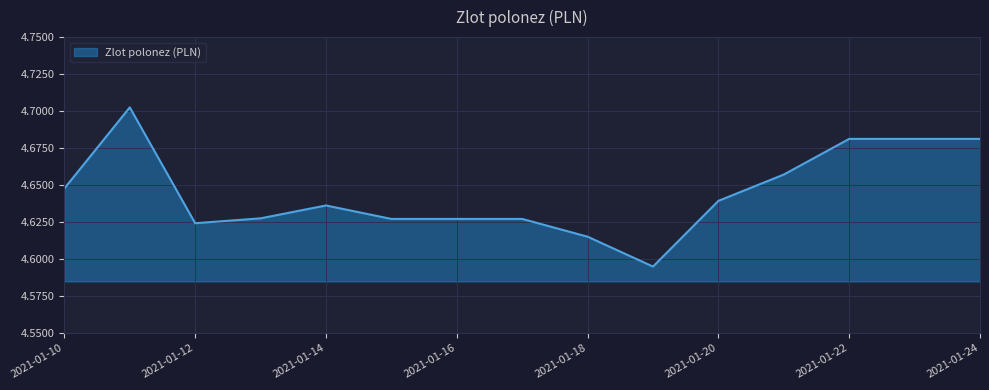

List the labels in order of value, smallest first.

2021-01-19, 2021-01-18, 2021-01-12, 2021-01-15, 2021-01-16, 2021-01-17, 2021-01-13, 2021-01-14, 2021-01-20, 2021-01-10, 2021-01-21, 2021-01-22, 2021-01-23, 2021-01-24, 2021-01-11